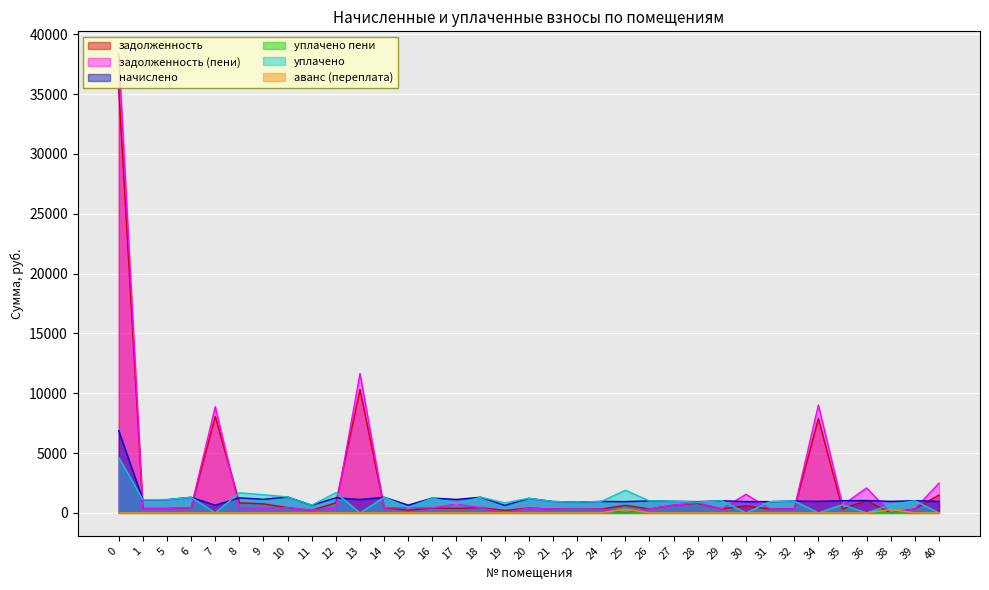

Which has a higher value, 28 or 22?

28